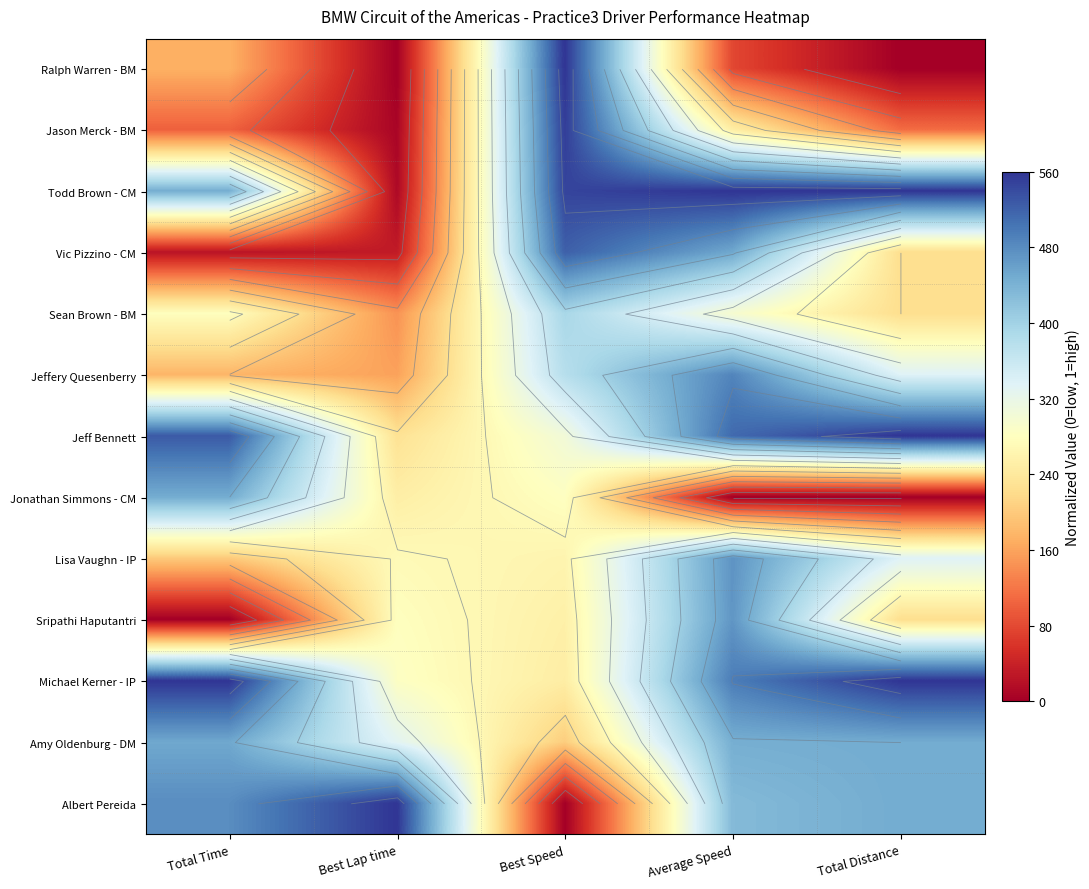

True or false: Sean Brown - BM has a value of 0.2 at Total Distance.

False